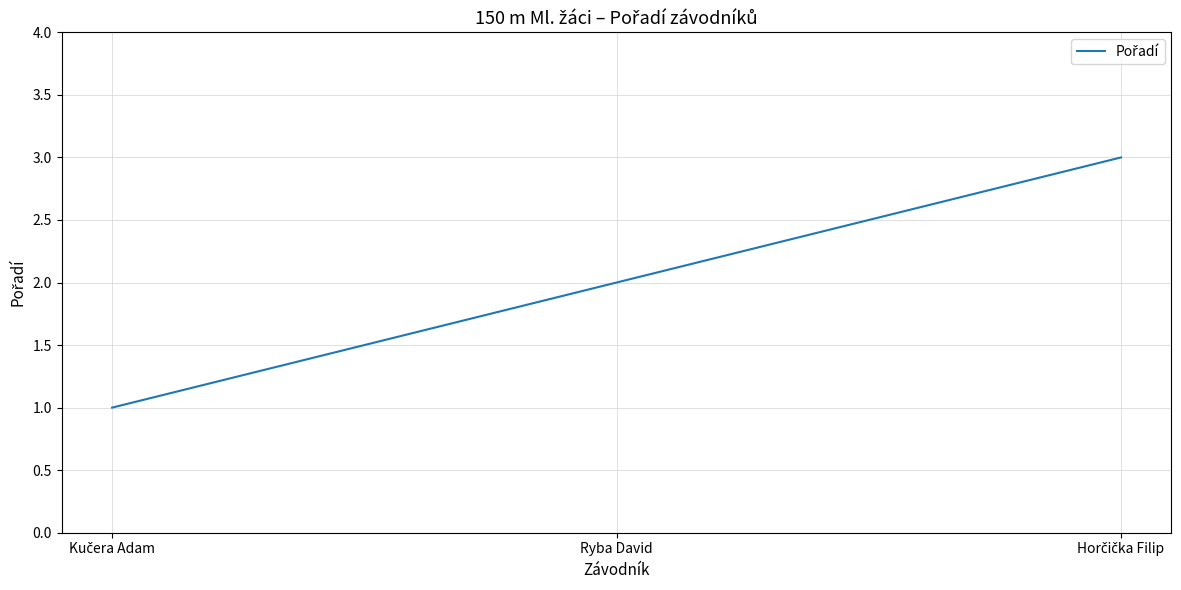

Does the chart display data point markers on the line(s)?

No